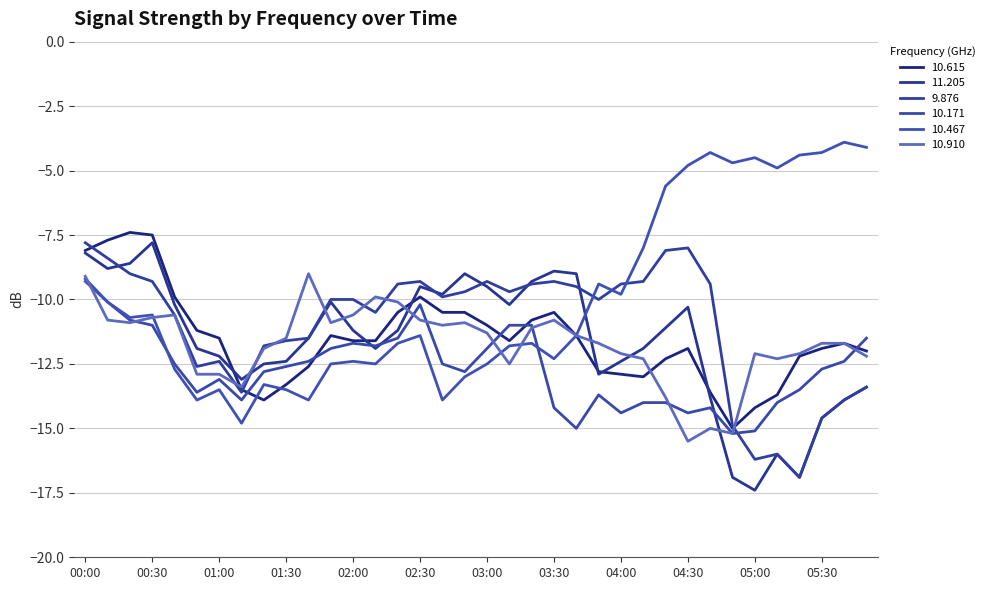

Does the chart have visible grid lines?

Yes